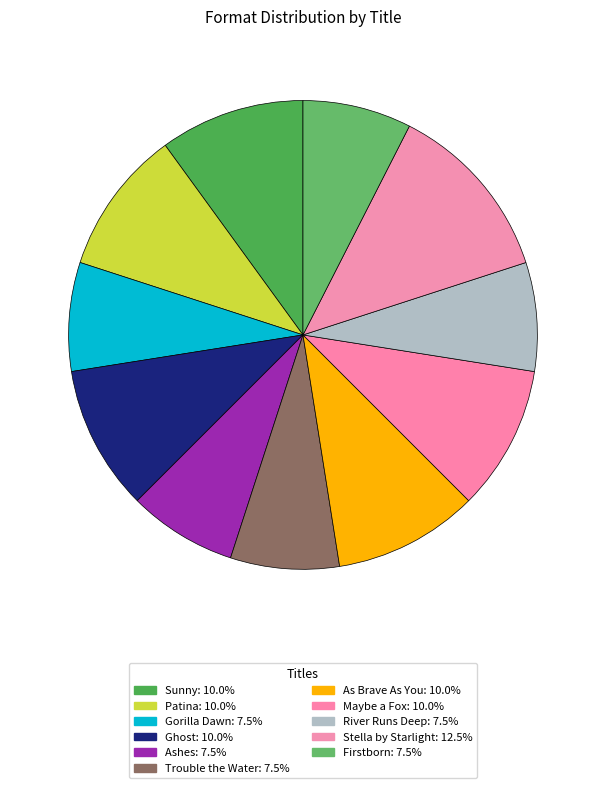

How many slices are in this pie chart?

11